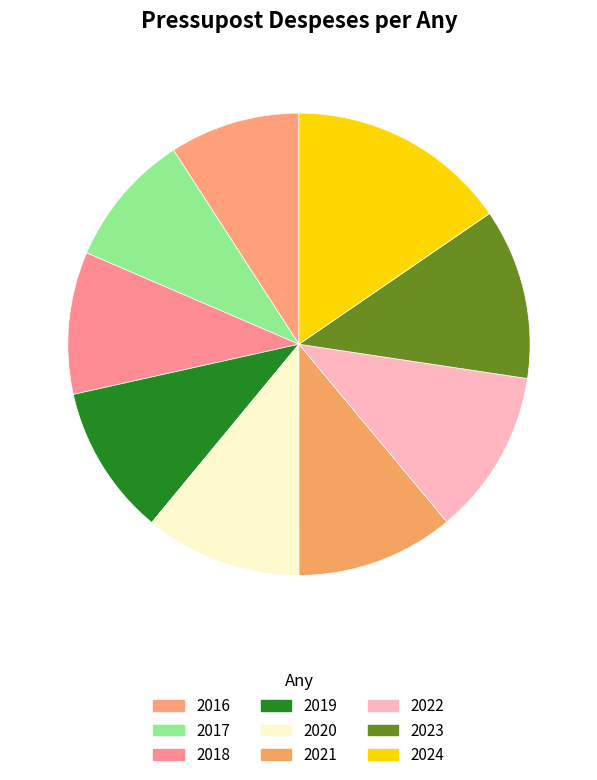

To the nearest percent, what is the difference between the largest and smallest slice percentages?

6%